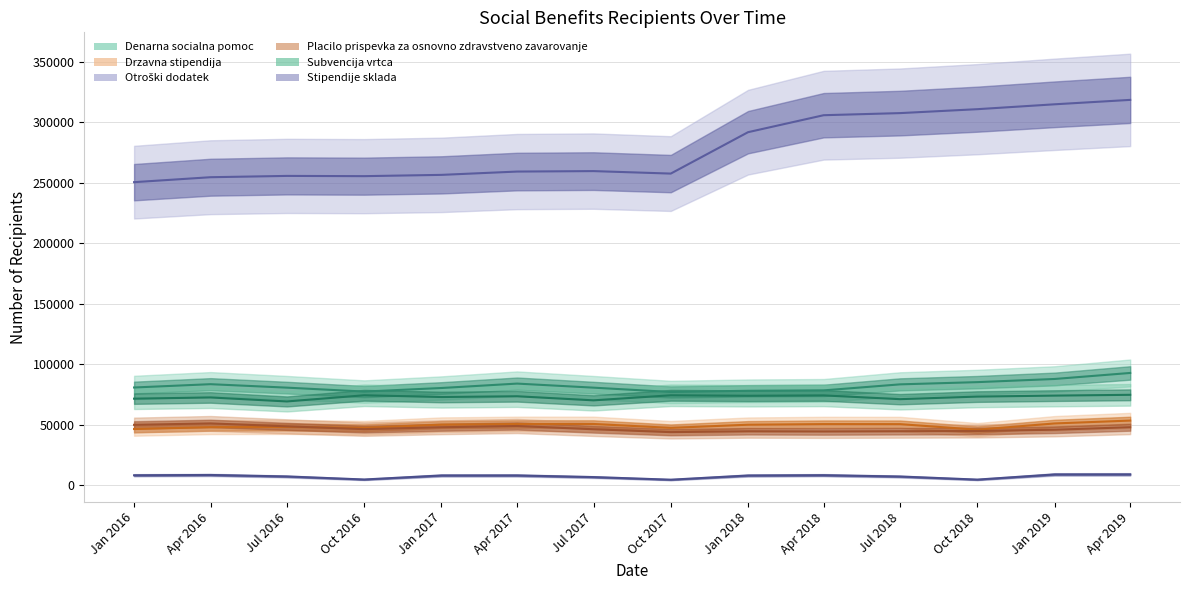

What is the label of the 11th point from the right?

Oct 2016